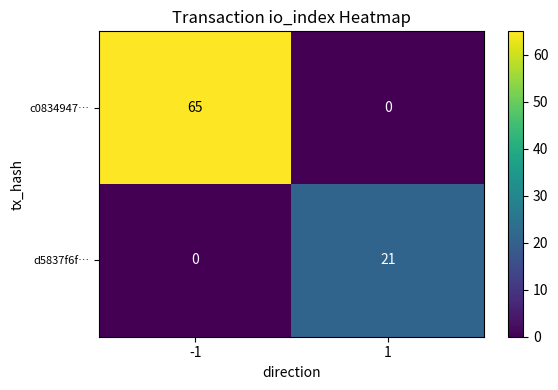

Which series has the largest total across all categories?

c0834947…